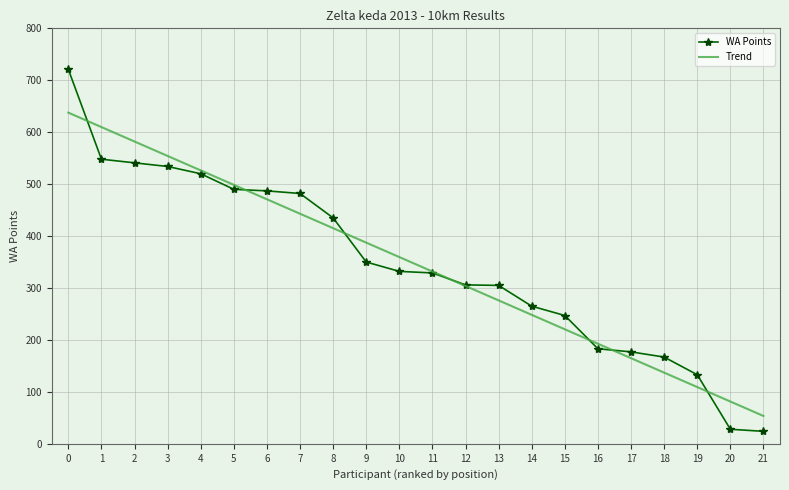

What value does the WA Points series have at 16?

183.0